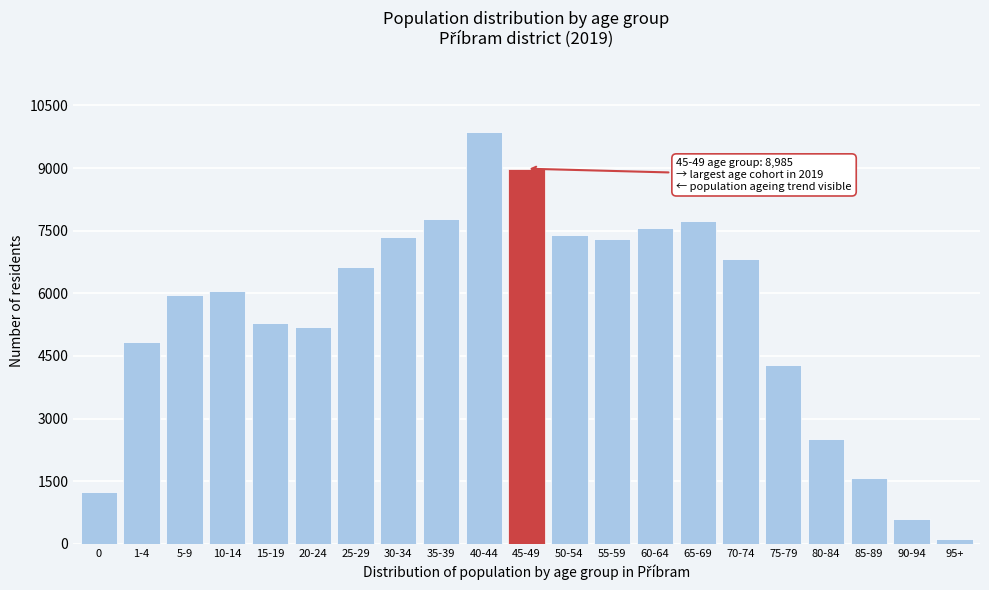

The value at 15-19 is 5297. True or false?

True